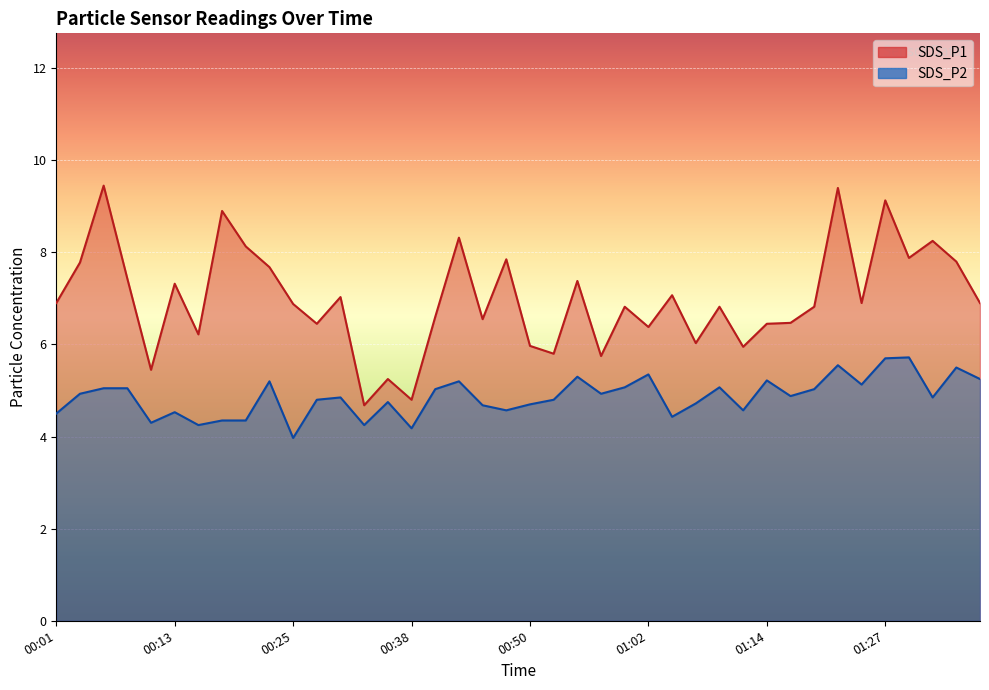

True or false: SDS_P1 and SDS_P2 cross at least once.

False